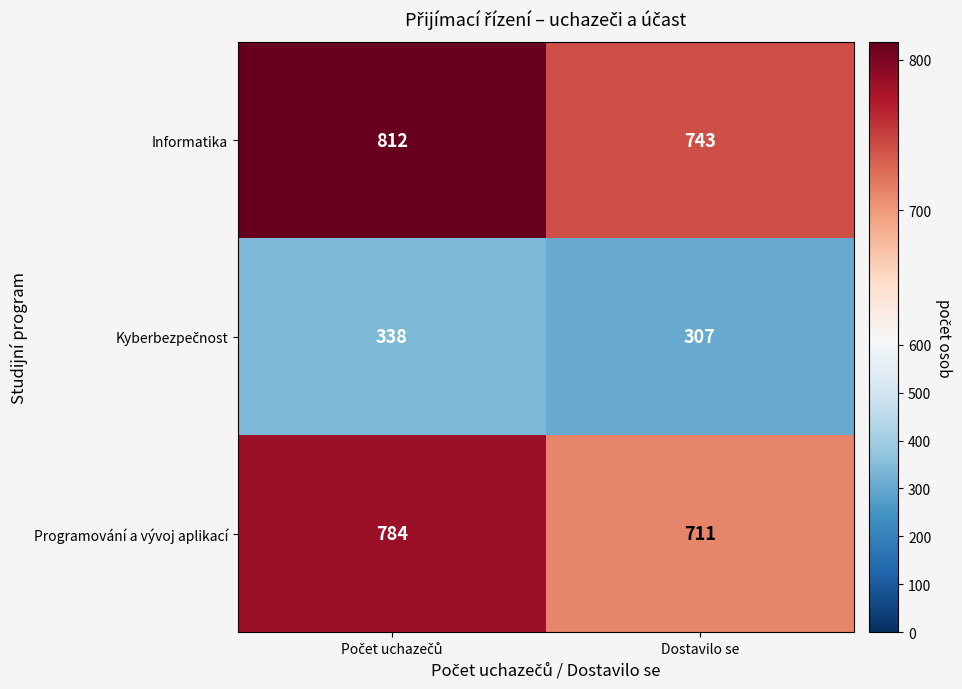

True or false: Programování a vývoj aplikací has a value of 277 at Dostavilo se.

False